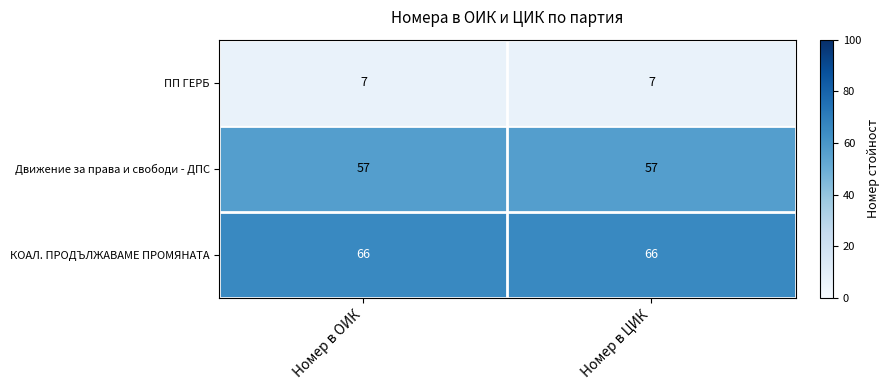

Rank the series by their maximum value, from highest to lowest.

КОАЛ. ПРОДЪЛЖАВАМЕ ПРОМЯНАТА, Движение за права и свободи - ДПС, ПП ГЕРБ